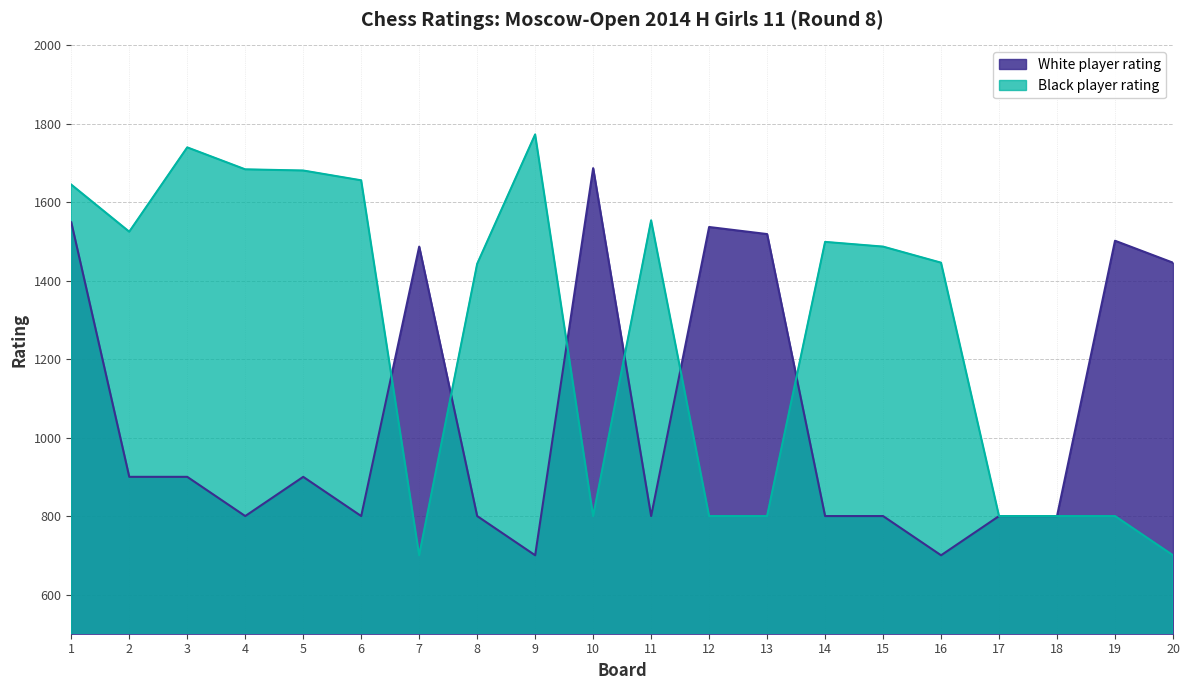

The value of Black rating at 2 is 2448. True or false?

False